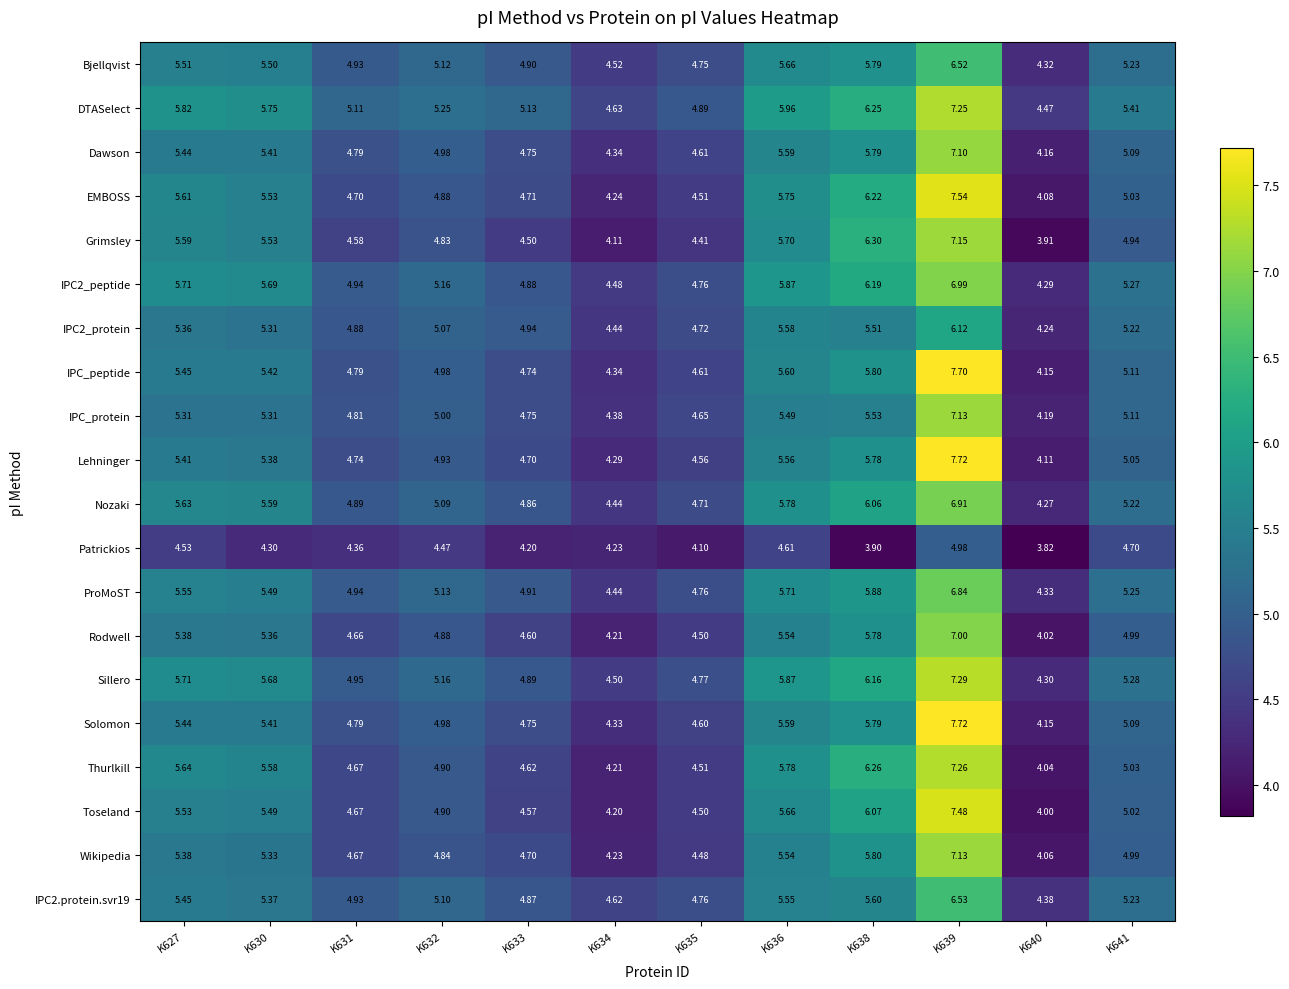

Is the value of Patrickios at K641 greater than the value of IPC2_peptide at K641?

No